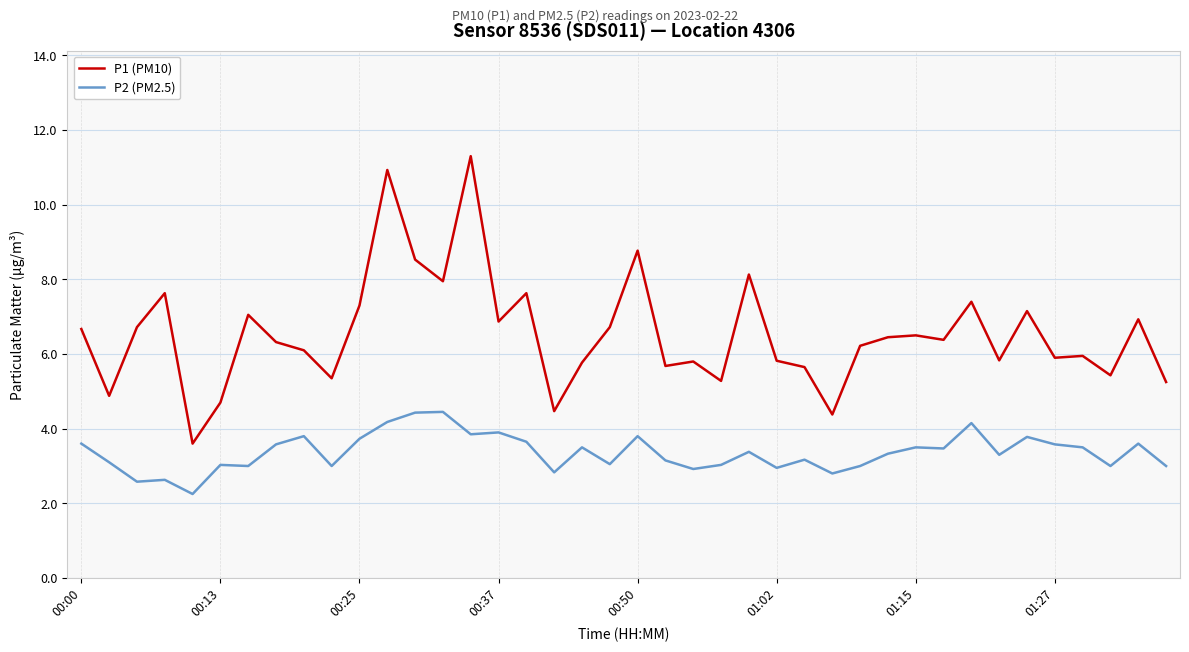

True or false: P2 (PM2.5) and P1 (PM10) cross at least once.

False